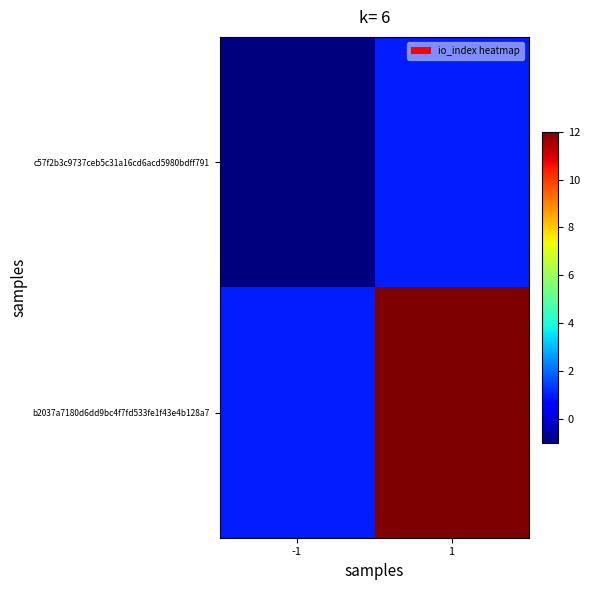

Which series has the largest range (max minus min)?

b2037a7180d6dd9bc4f7fd533fe1f43e4b128a7